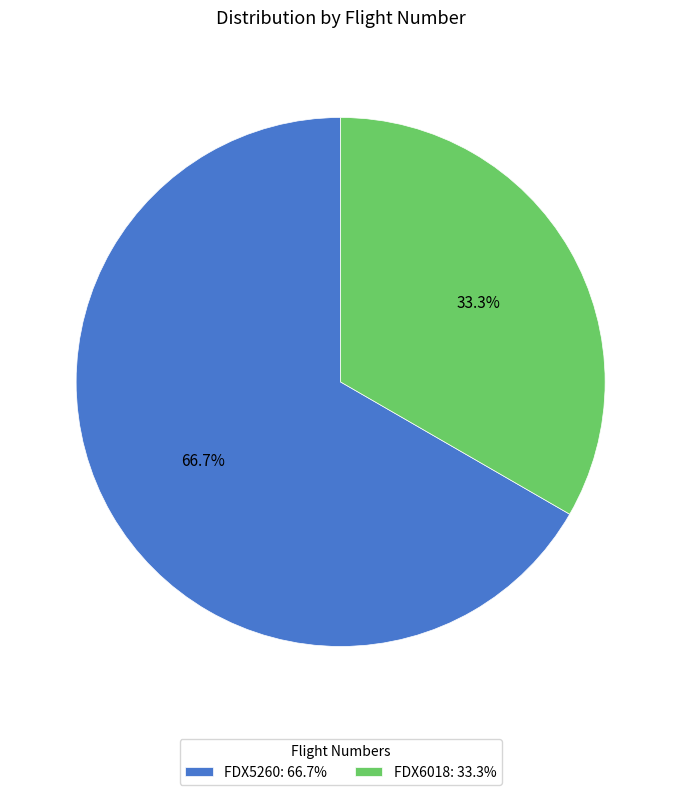

The FDX5260 slice represents 67% of the pie. True or false?

True